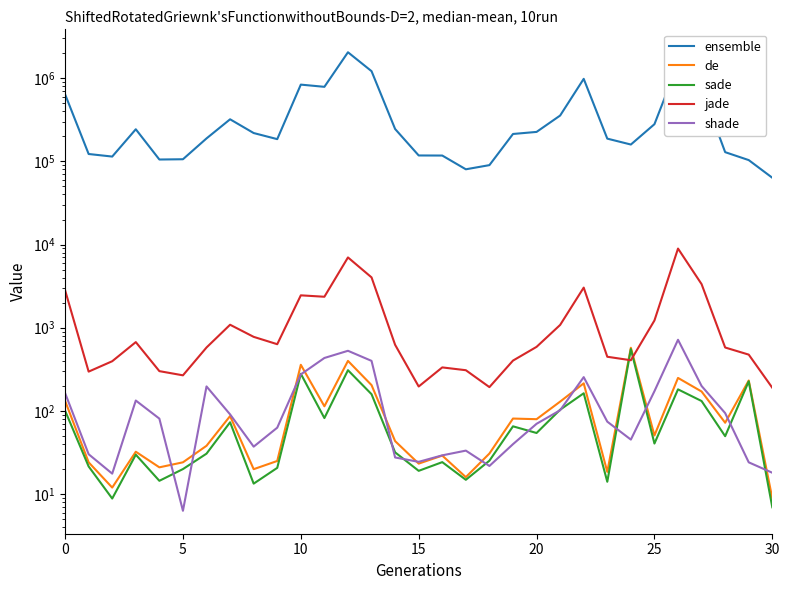

Where is shade nearest to the value 361?

13